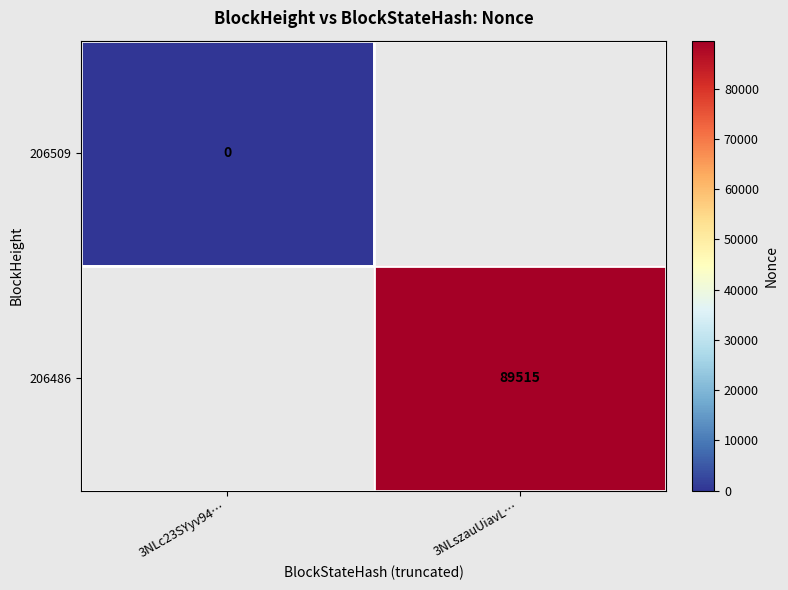

Which category has the lowest value across all series?

3NLc23SYyv94…